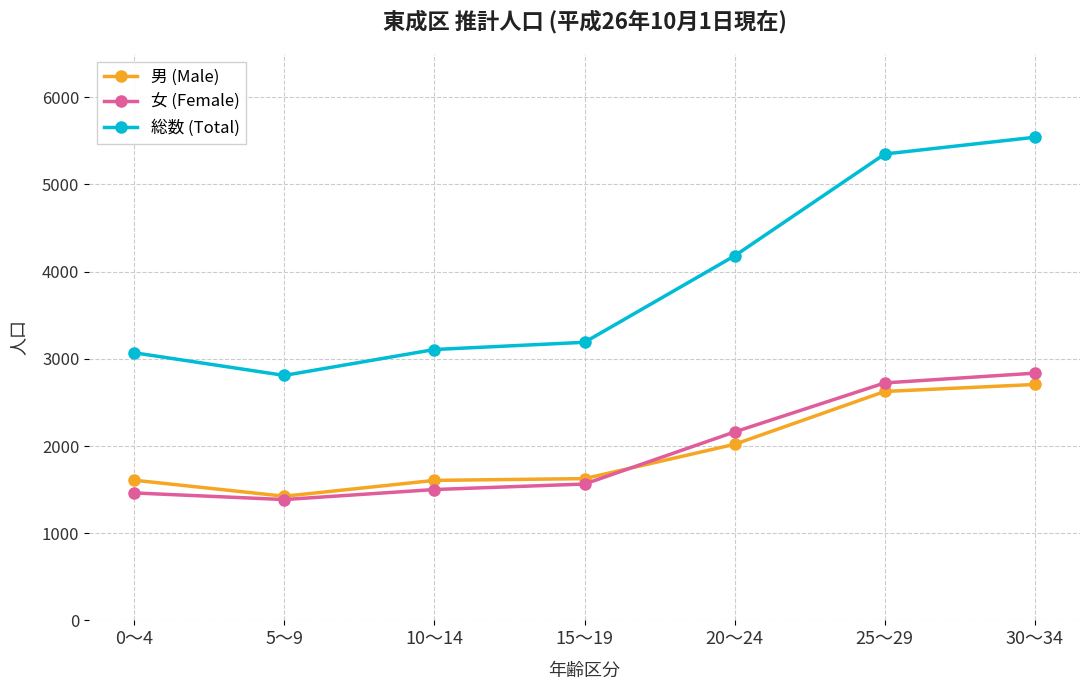

How many series are shown in this chart?

3